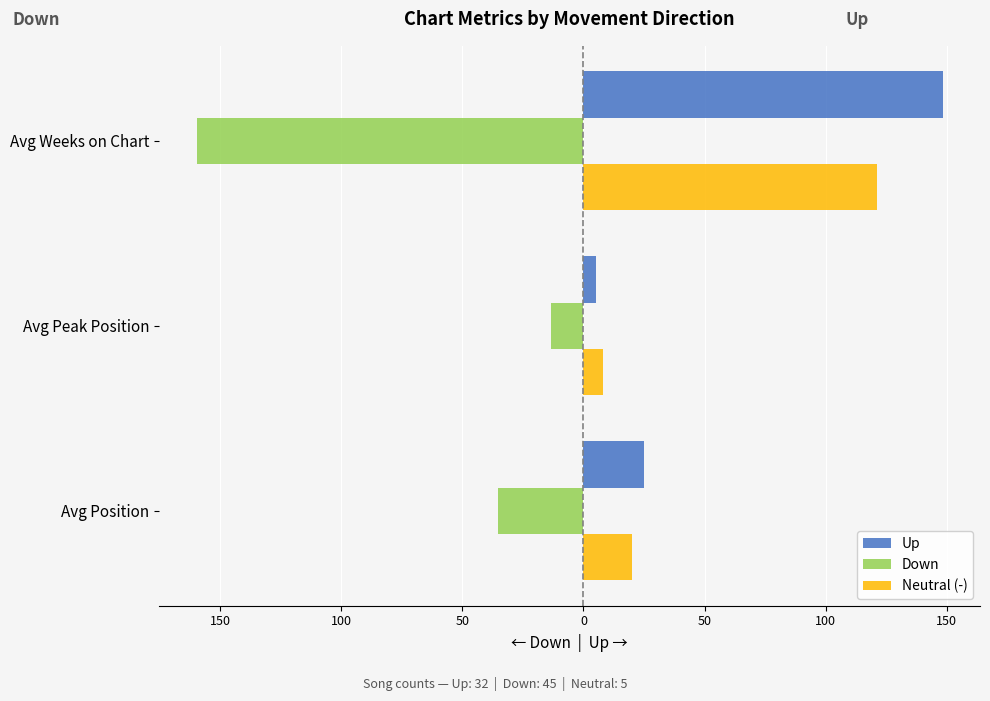

What is the sum of all Up values?

178.3